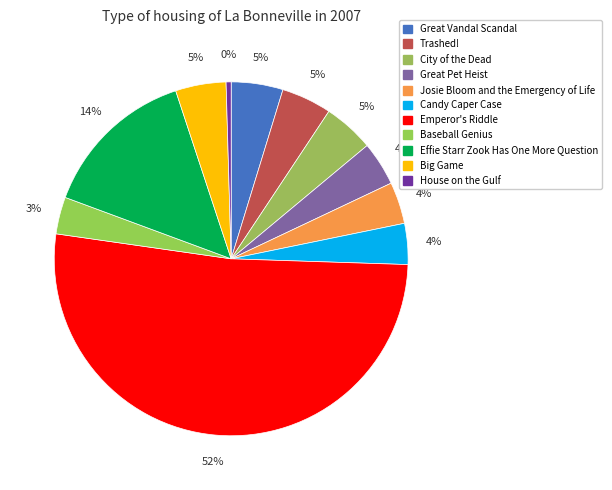

Which slice is the smallest?

House on the Gulf